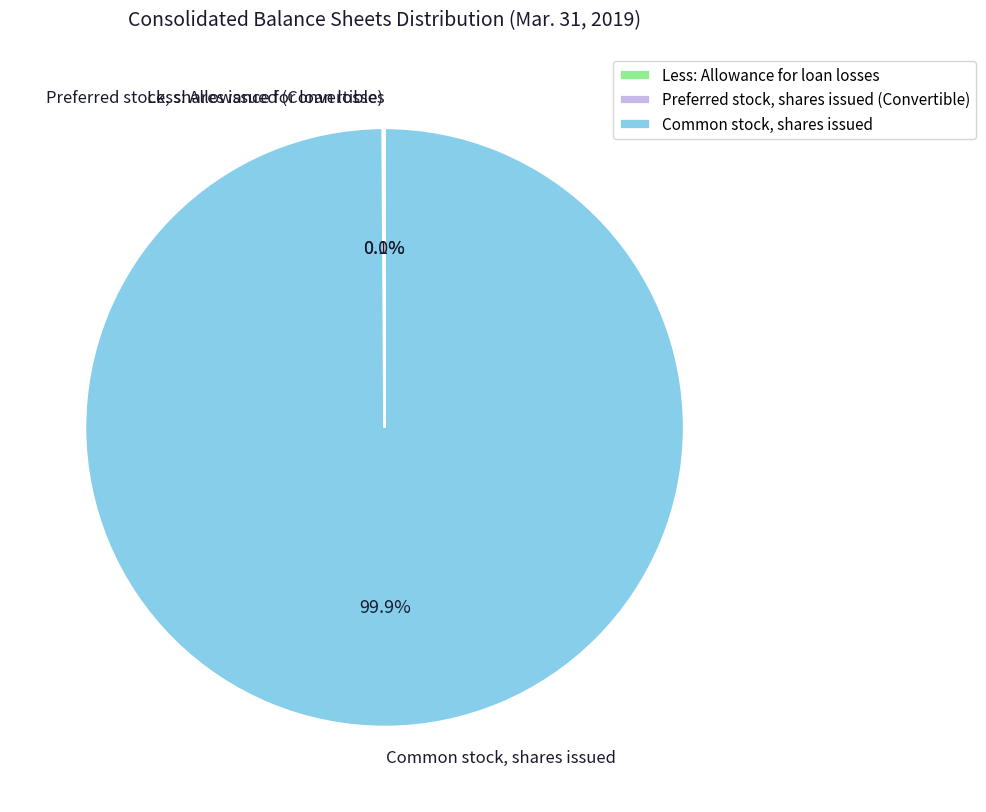

What percentage is NOT represented by Common stock, shares issued?

0.1%